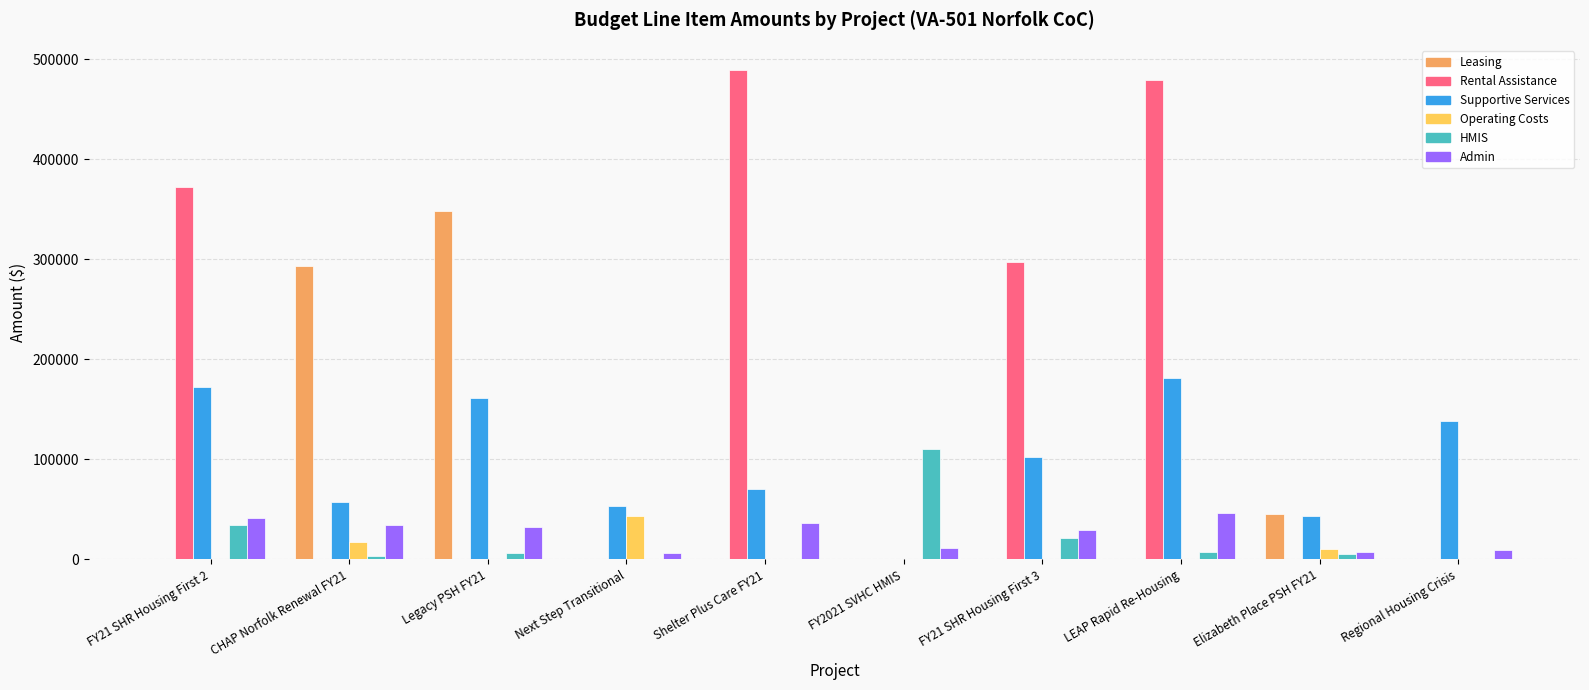

What is the sum of all HMIS values?

189436